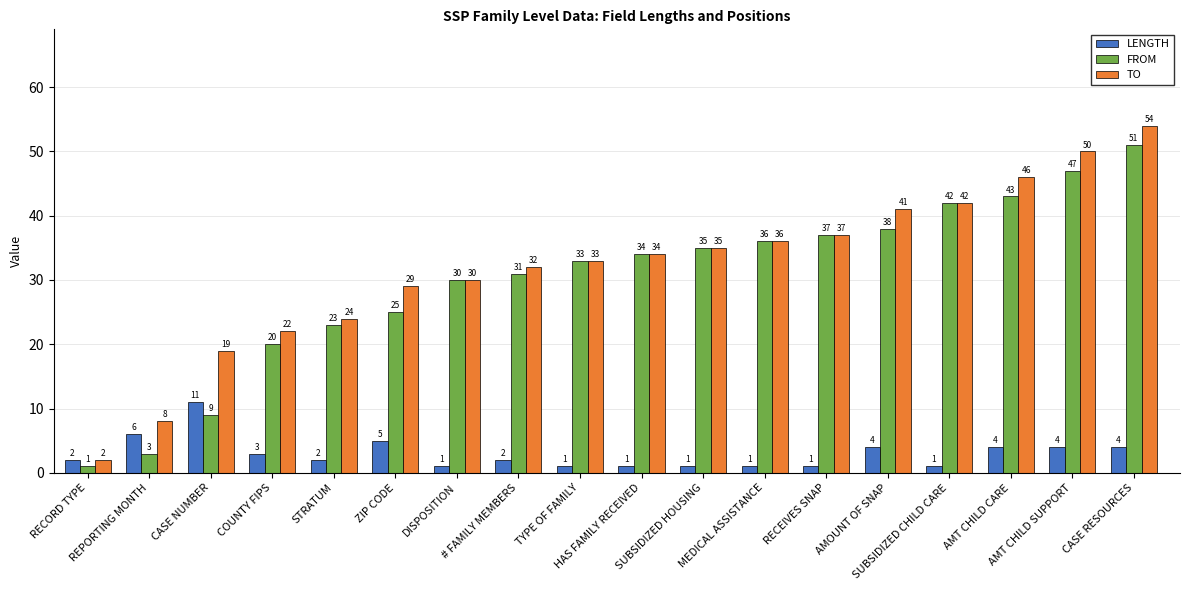

Which series has the widest spread of values?

TO